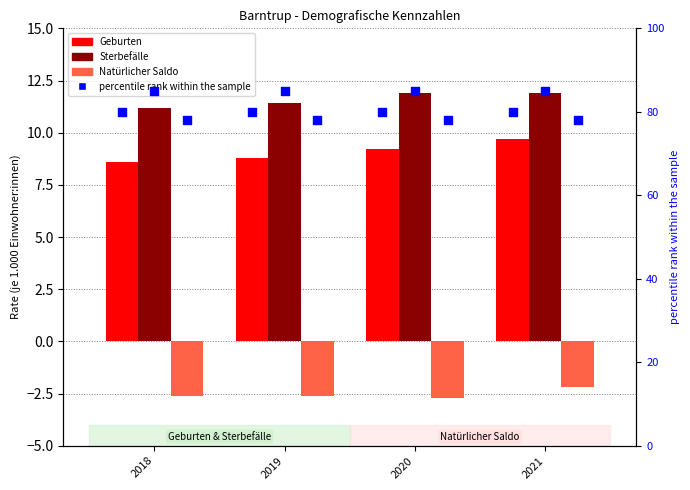

Which series has the largest total across all categories?

Sterbefälle %rank